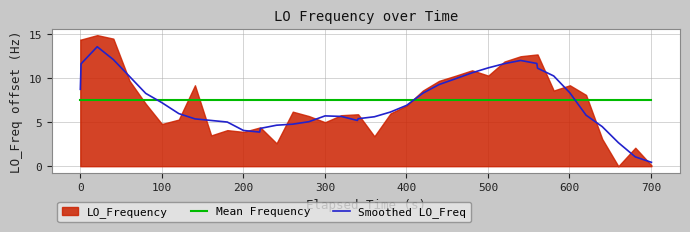

What is the highest value of the Mean Frequency series?

7.5